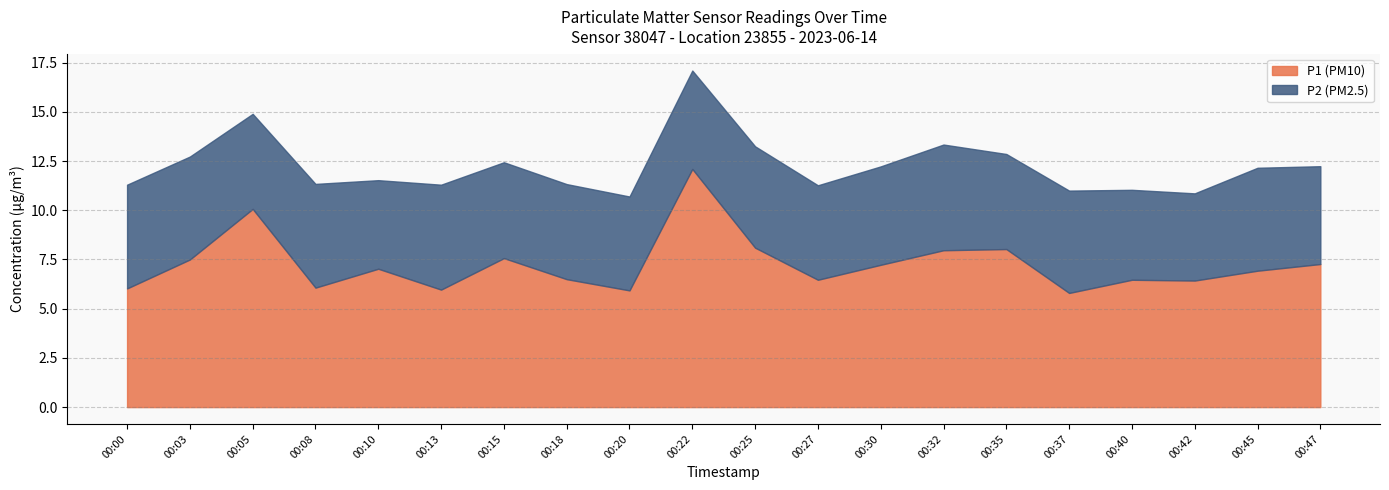

Which series changed the most between 00:08 and 00:30?

P1